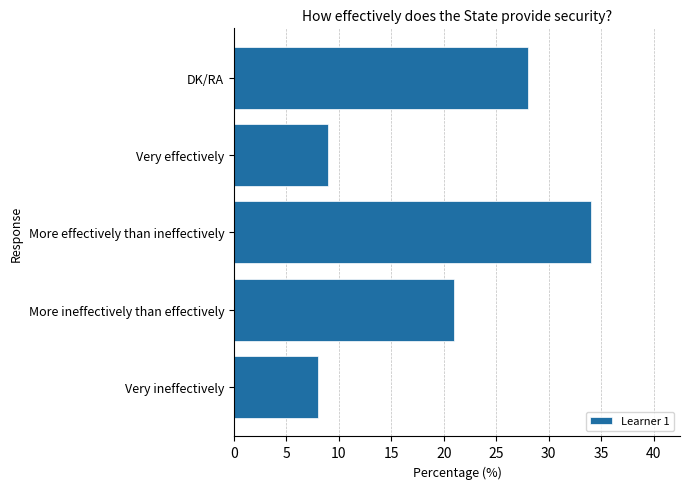

What is the smallest value displayed?

8